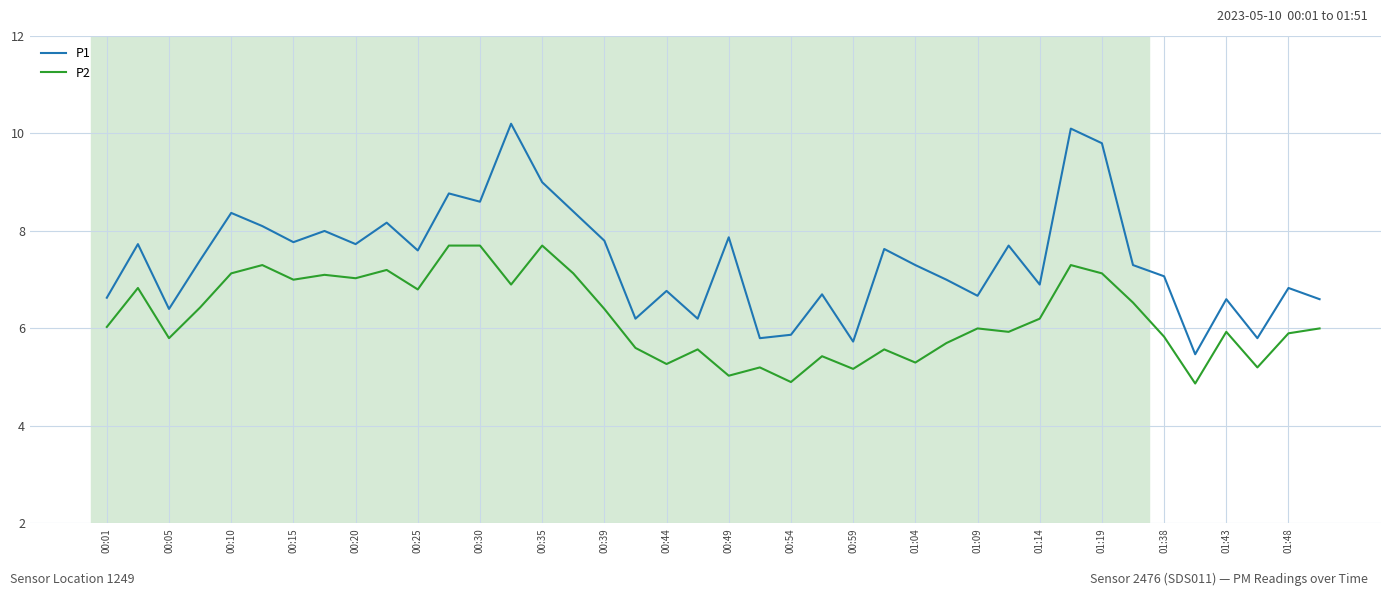

True or false: P1 and P2 intersect in this chart.

False